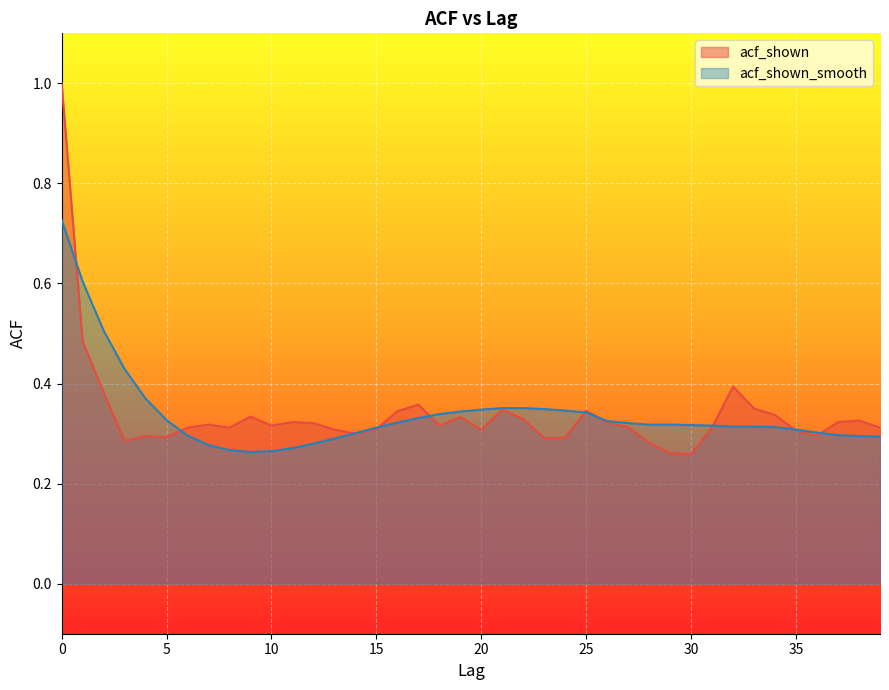

How many categories are shown in the chart?

40